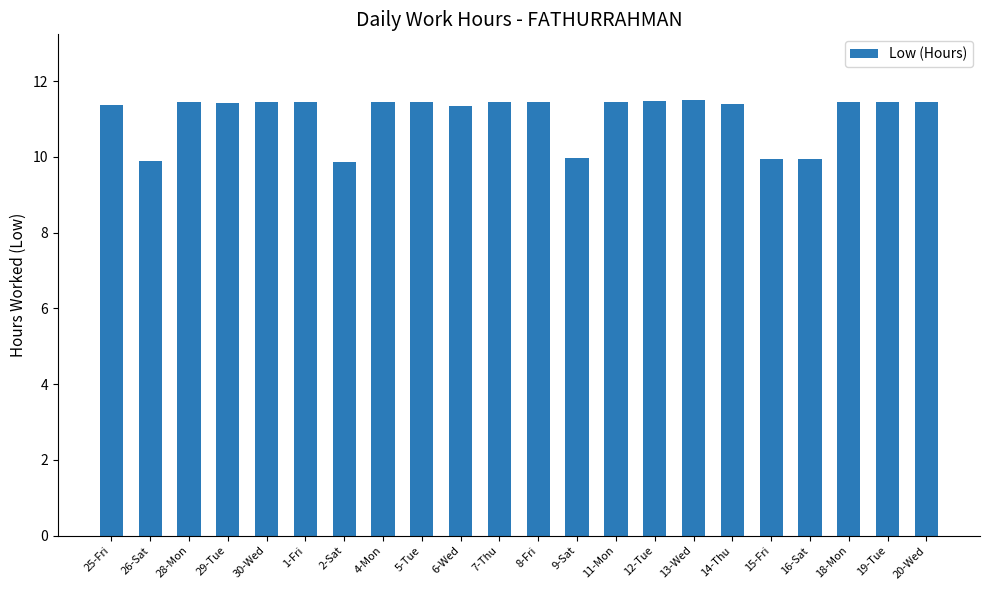

What is the sum of all values?

244.1